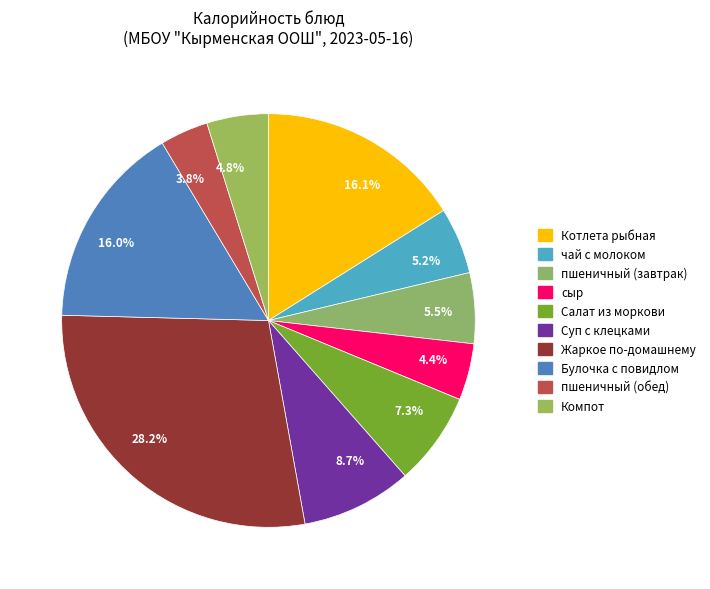

What is the largest slice in the pie chart?

28.2%